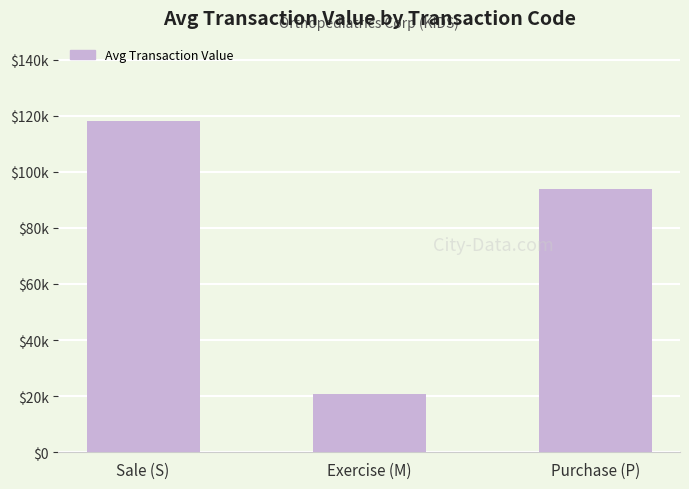

At which category does the chart reach its minimum across all series?

Exercise (M)